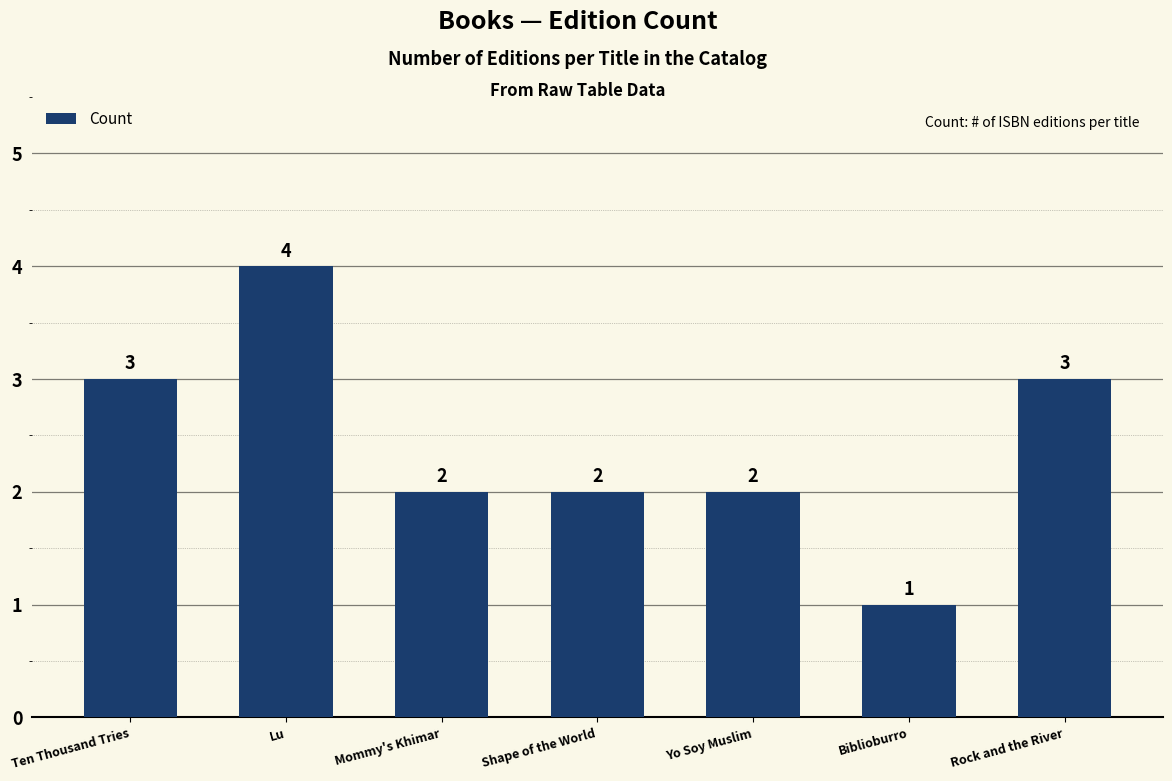

Which label corresponds to the smallest value in the chart?

Biblioburro